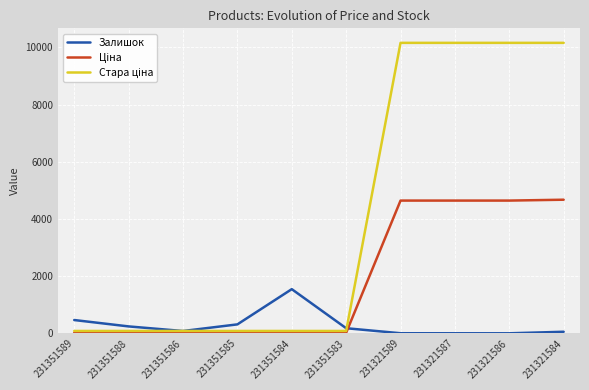

What is the maximum value for Залишок?

1545.0